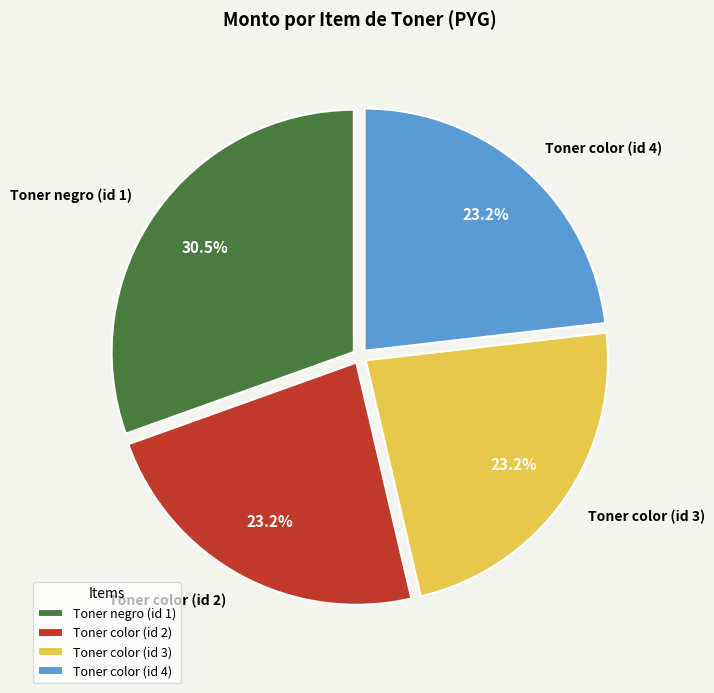

To the nearest percent, what is the average slice percentage?

25%